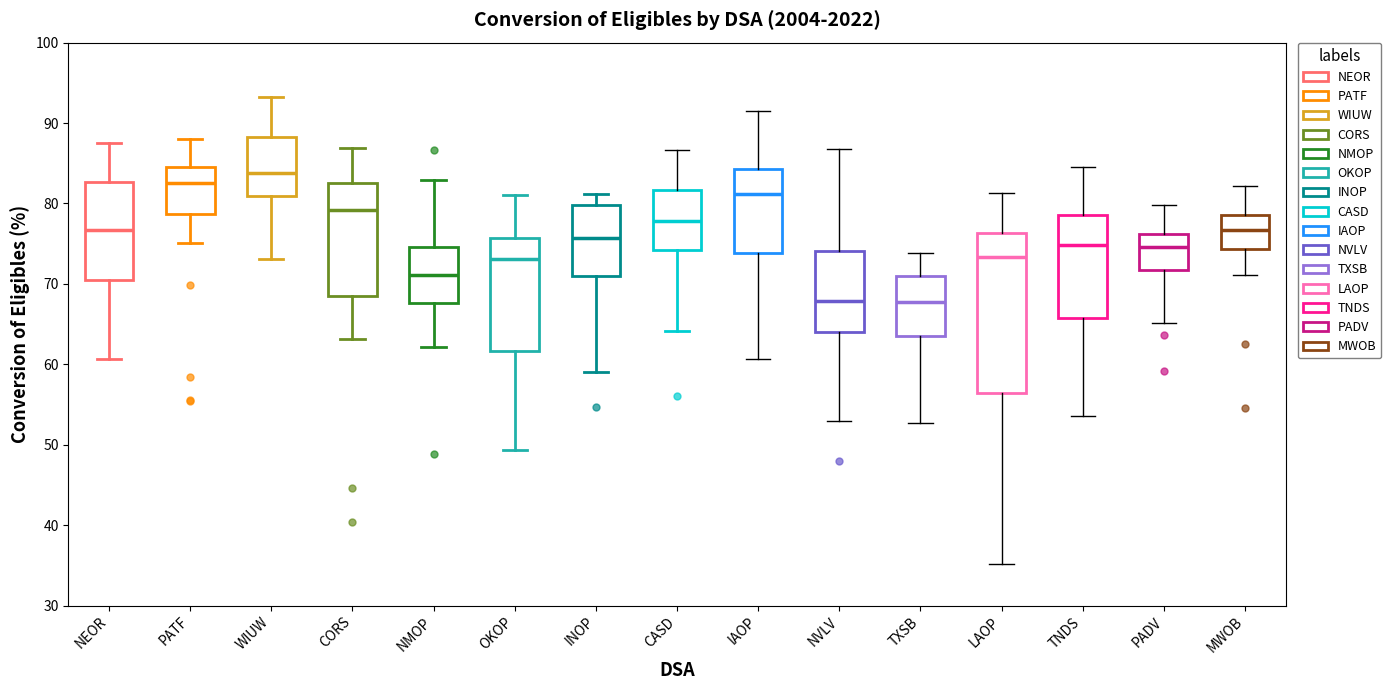

Which box's median line is the highest?

WIUW